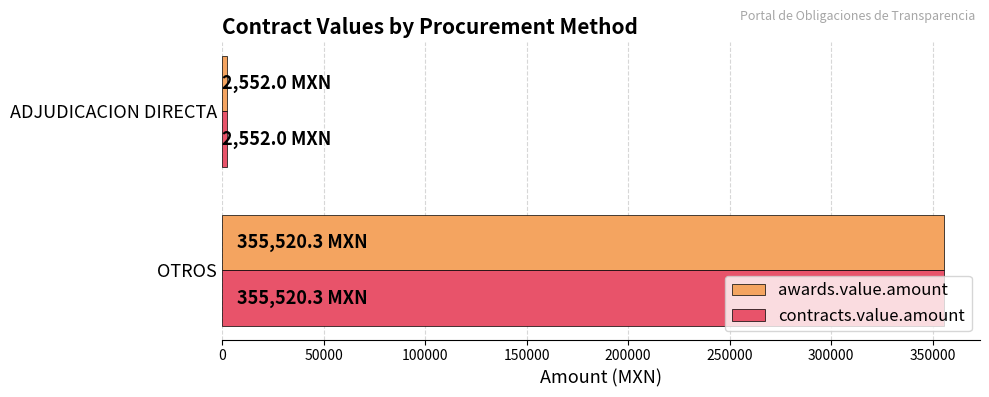

Is it true that awards.value.amount equals 237946.2 at OTROS?

False